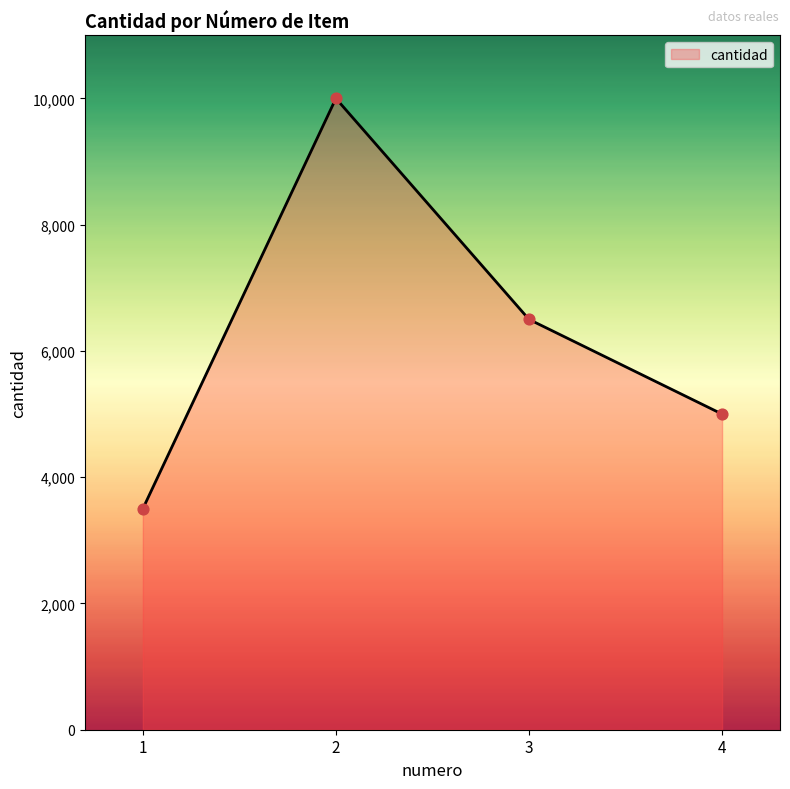

Between 4 and 3, which is larger?

3